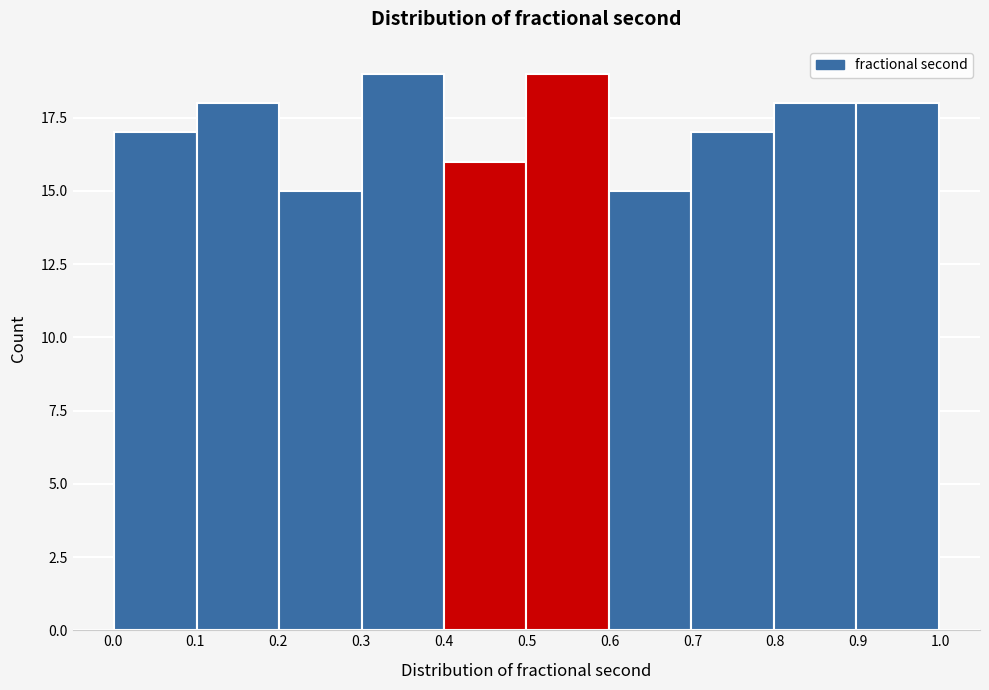

Reading left to right, list every bar in this chart as the range it spans on the x-axis followed by its height. Neither the bar edges nor the heights are printed on the chart, so give them approximately, as read against the axes.

0.0 to 0.1: 17
0.1 to 0.2: 18
0.2 to 0.3: 15
0.3 to 0.4: 19
0.4 to 0.5: 16
0.5 to 0.6: 19
0.6 to 0.7: 15
0.7 to 0.8: 17
0.8 to 0.9: 18
0.9 to 1.0: 18